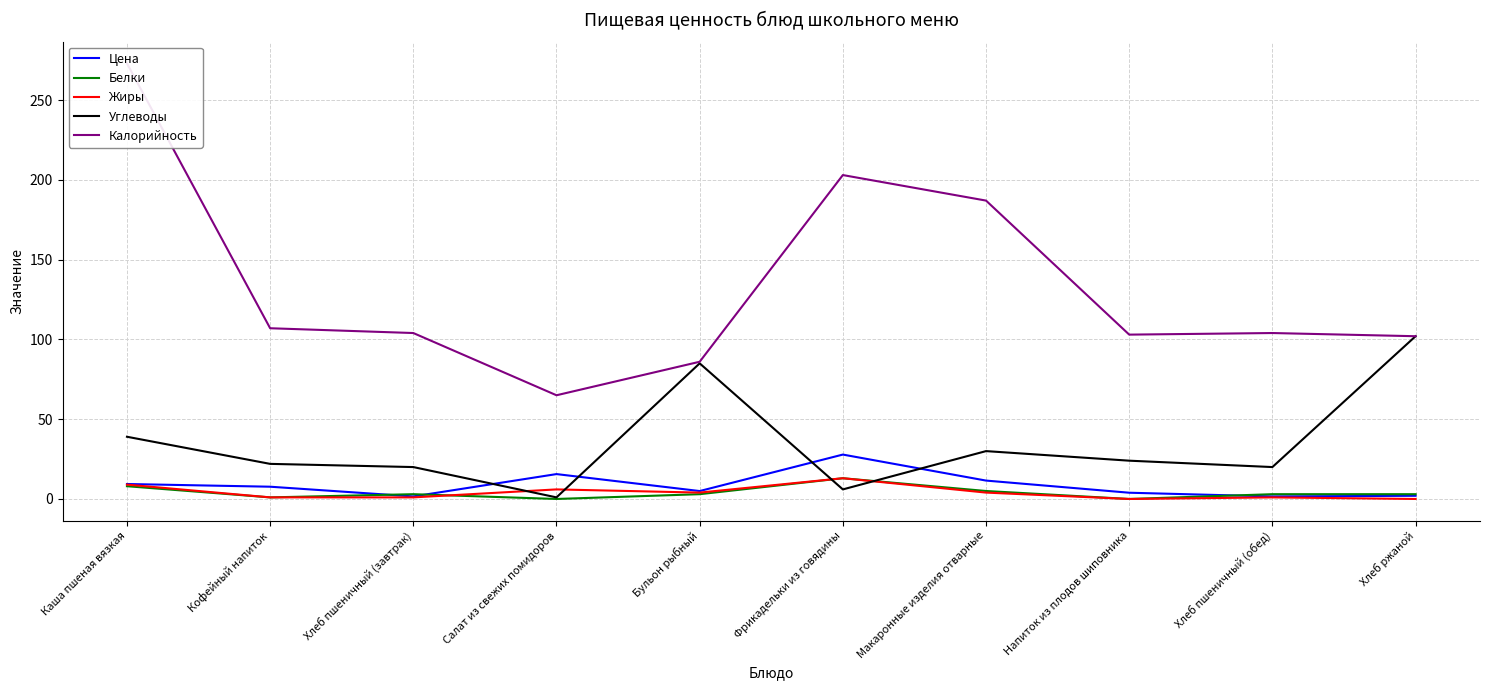

Reading left to right, extract all data points from this chart.

Цена: 9.4	7.7	1.6	15.6	5.0	27.8	11.5	3.9	1.6	2.0
Белки: 8.0	1.0	3.0	0.0	3.0	13.0	5.0	0.0	3.0	3.0
Жиры: 9.0	1.0	1.0	6.0	4.0	13.0	4.0	0.0	1.0	0.0
Углеводы: 39.0	22.0	20.0	1.0	85.0	6.0	30.0	24.0	20.0	102.0
Калорийность: 273.0	107.0	104.0	65.0	86.0	203.0	187.0	103.0	104.0	102.0